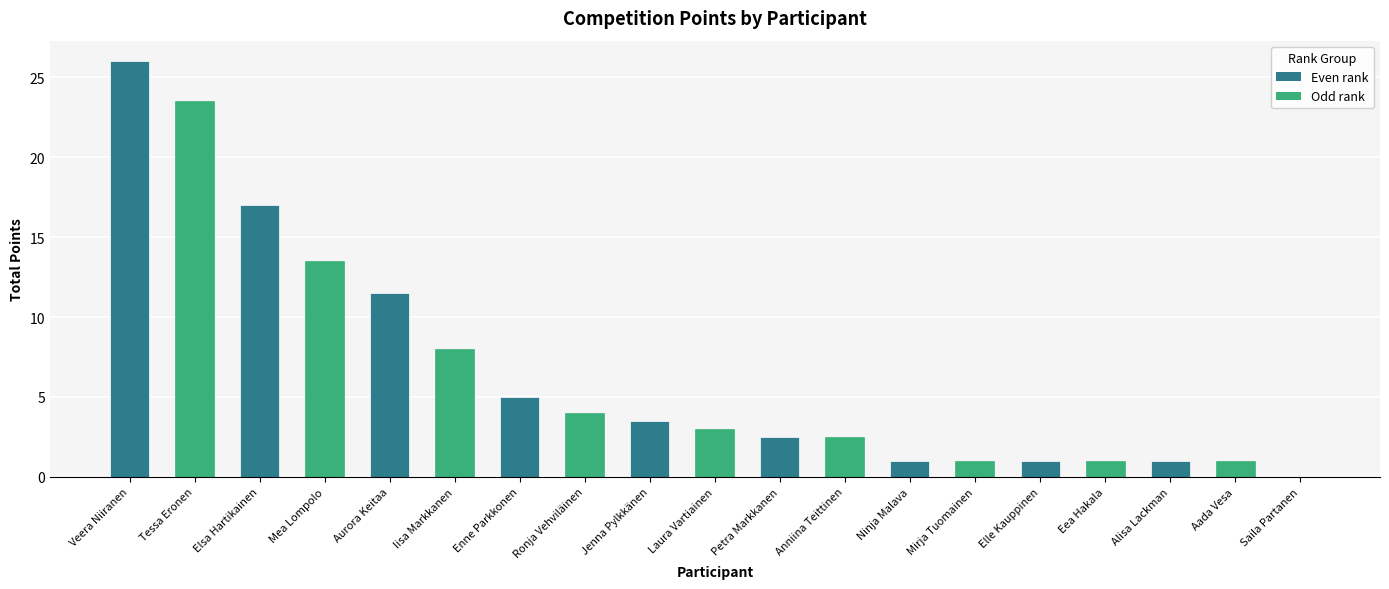

Are the bars grouped side by side (vs. stacked)?

No